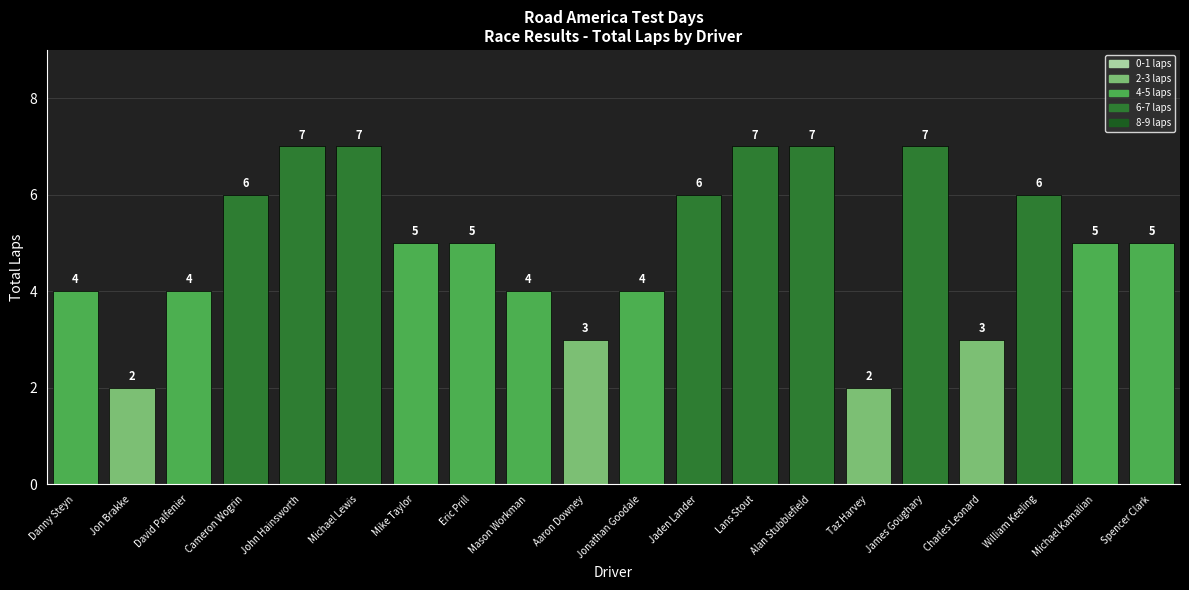

Approximately how many times larger is the value at Taz Harvey compared to Cameron Wogrin?

0.3